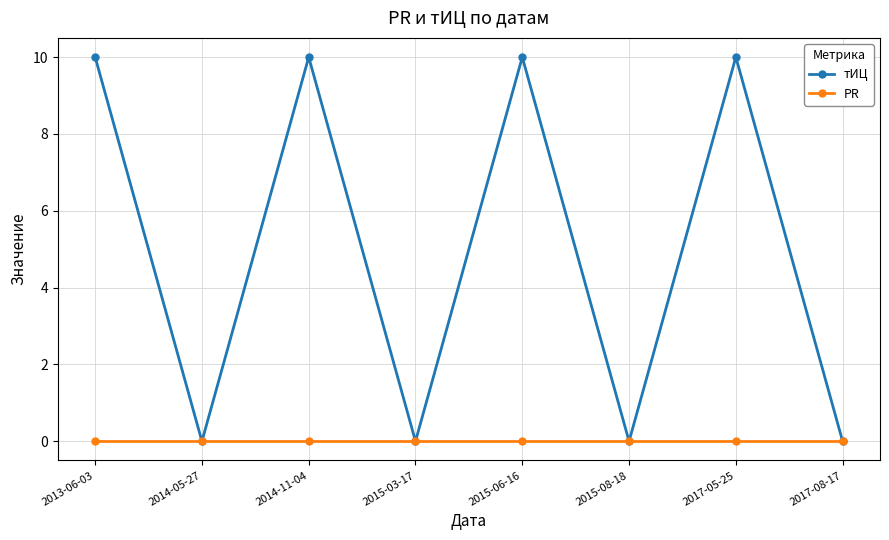

True or false: тИЦ has more than 0 points higher than both neighbors.

True